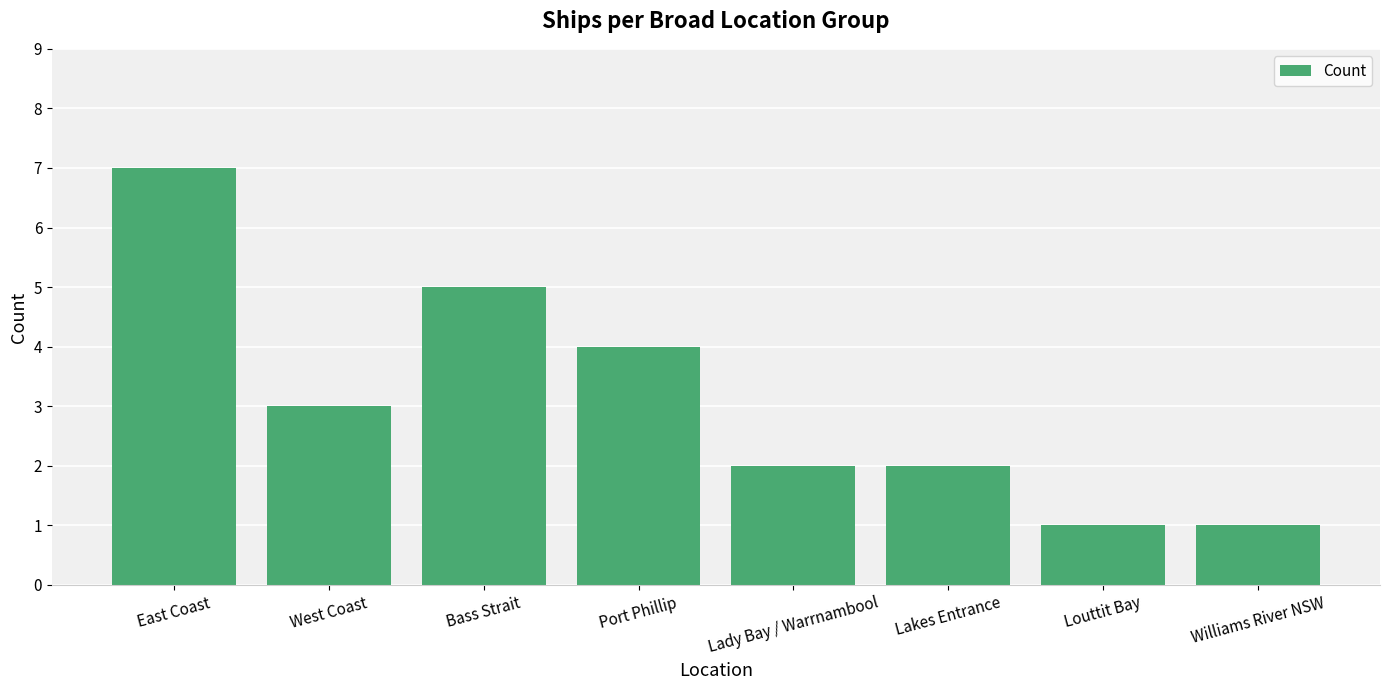

At which label does the data first exceed 3?

East Coast